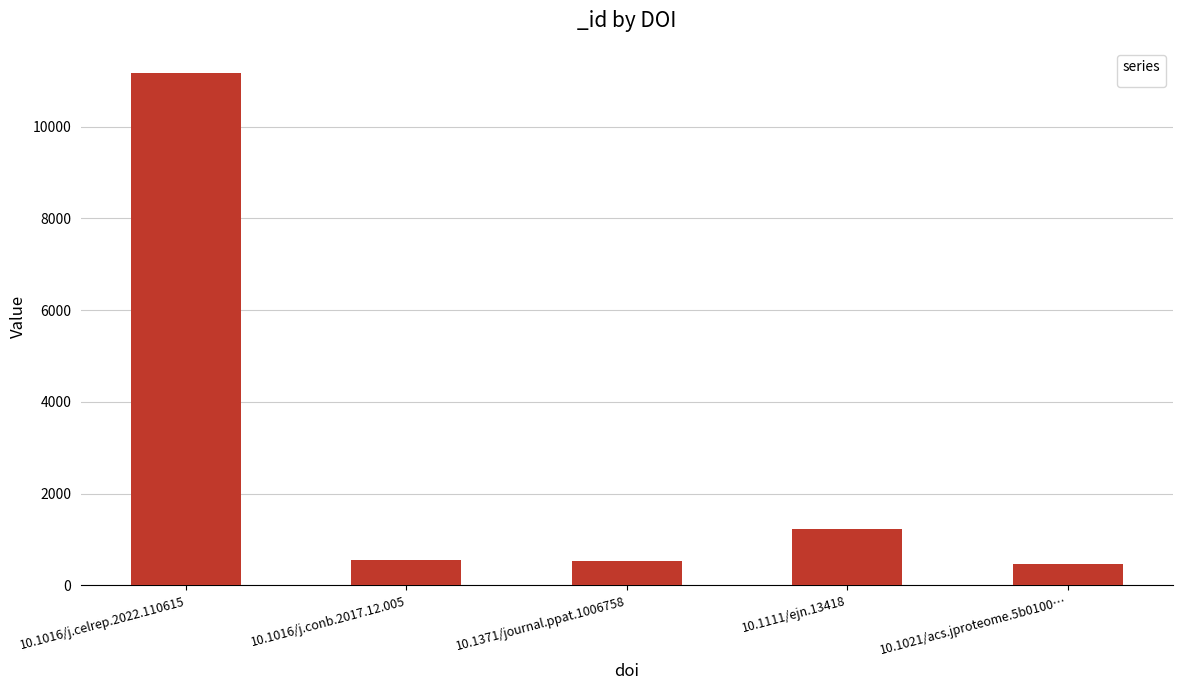

Which category has the highest value across all series?

10.1016/j.celrep.2022.110615